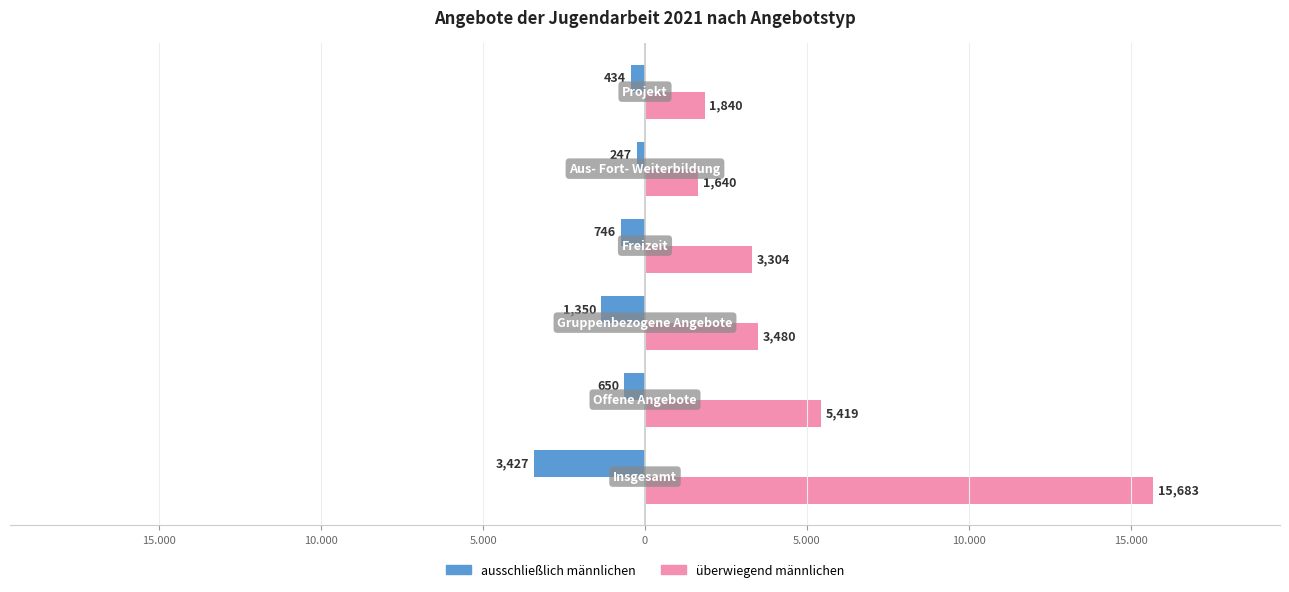

What are all the series names shown in the legend?

ausschließlich männlichen, überwiegend männlichen